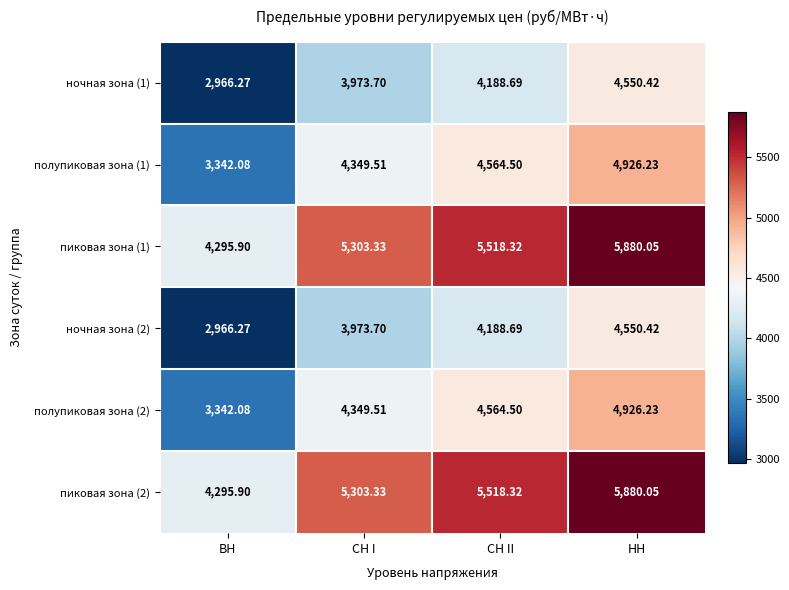

Which category has the highest value across all series?

НН